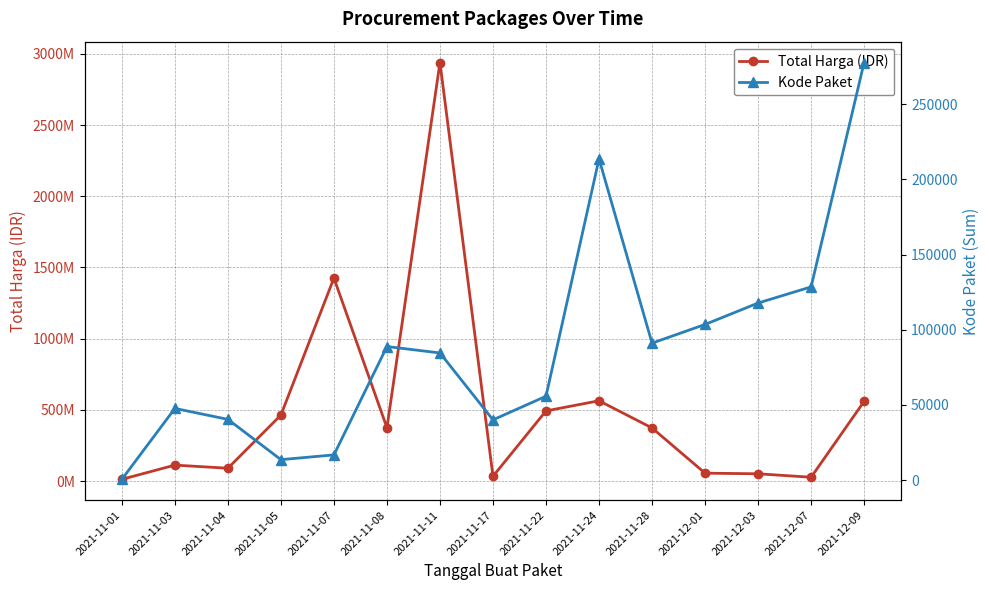

What position from the right is 2021-11-24?

6